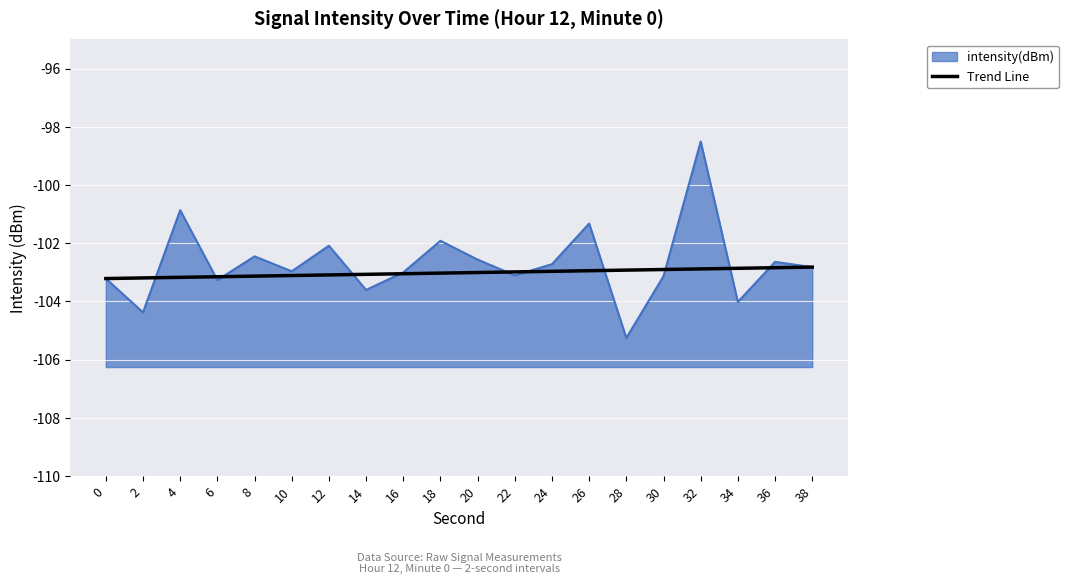

Is it true that intensity(dBm) equals -98.5 at 32?

True